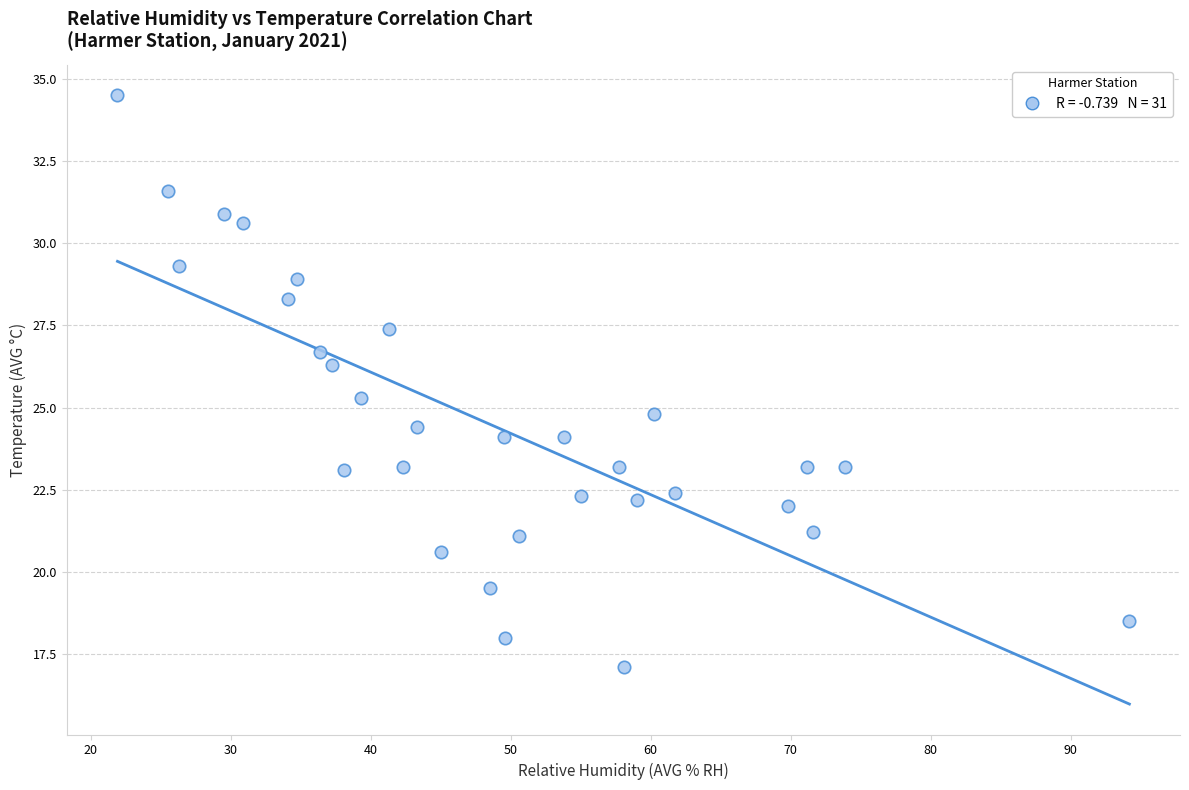

What is the range of Y values (max minus min)?

17.4